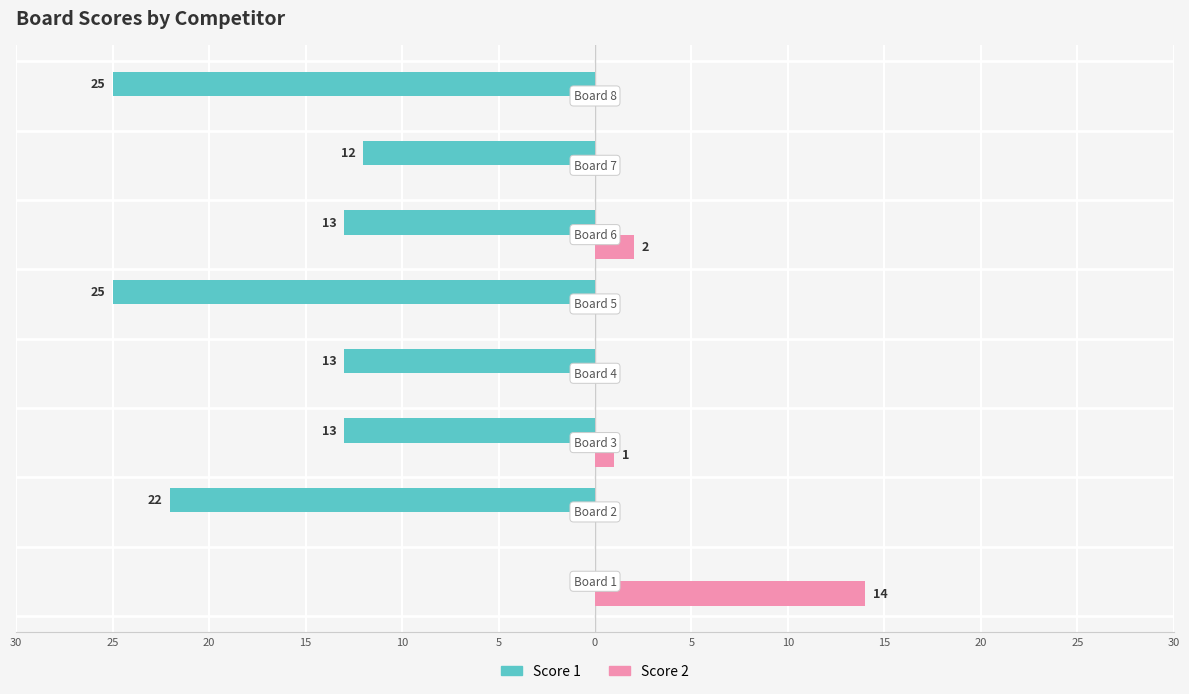

What are all the series names shown in the legend?

Score 1, Score 2